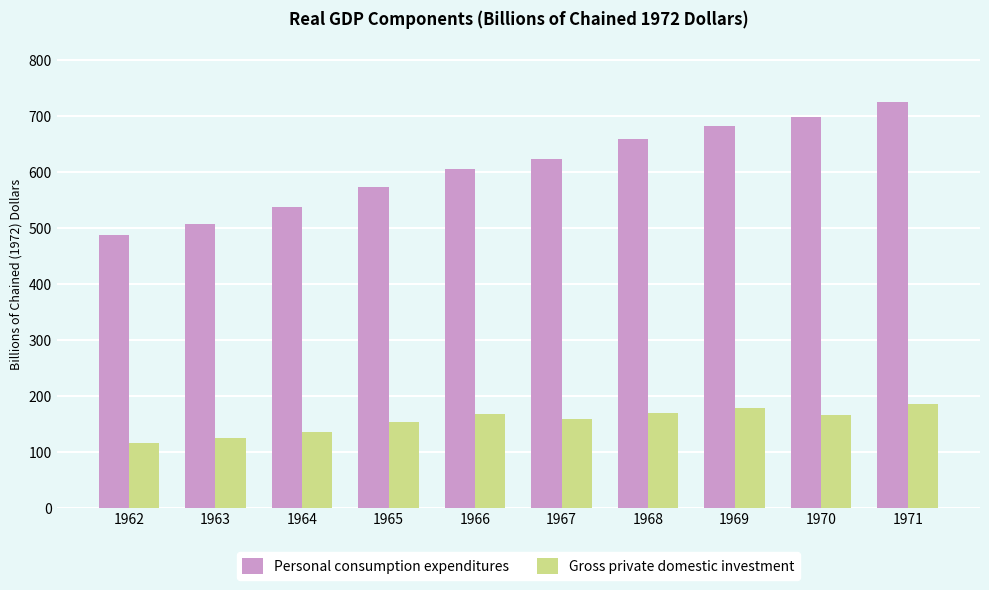

Which series has the widest spread of values?

Personal consumption expenditures